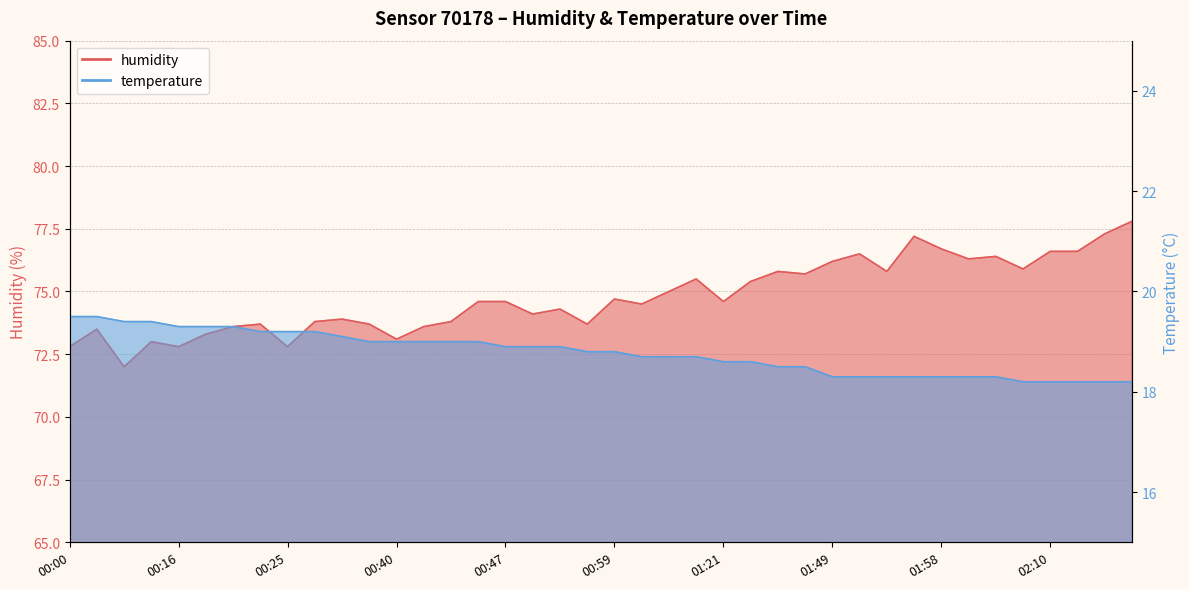

At which label does humidity reach its minimum?

00:03